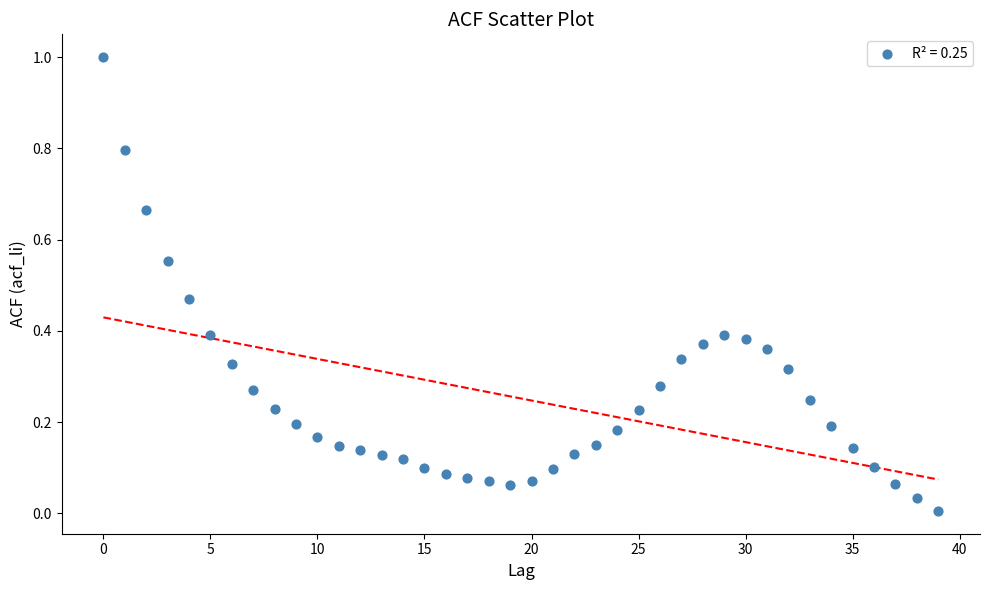

What is the range of Y values (max minus min)?

1.0